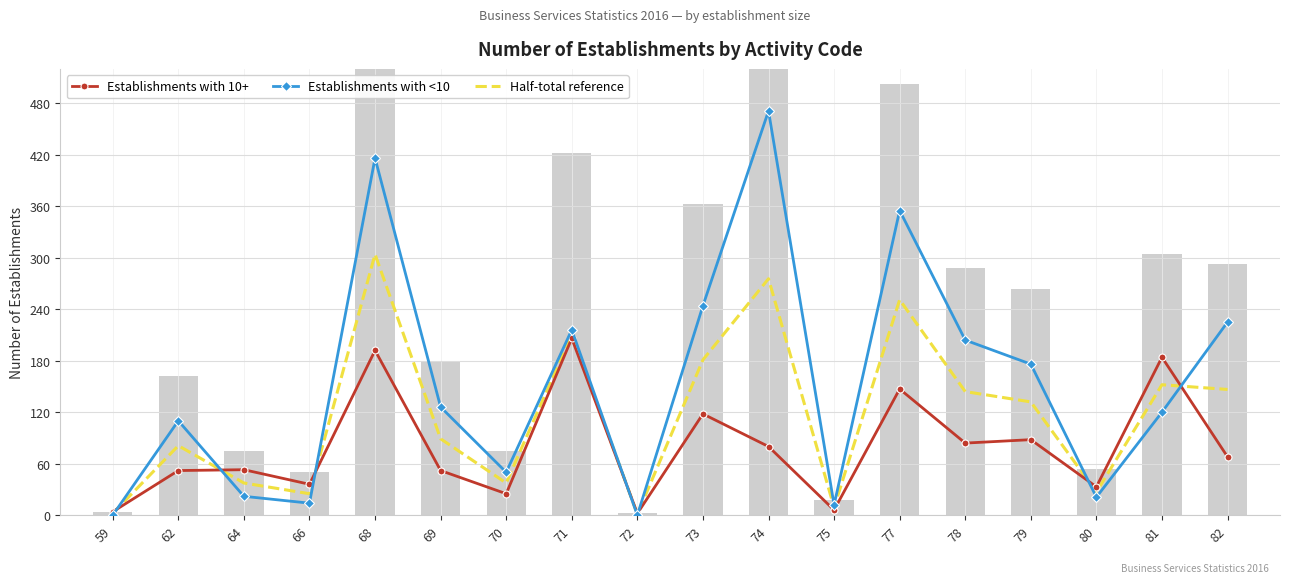

How many distinct data groups are displayed?

3